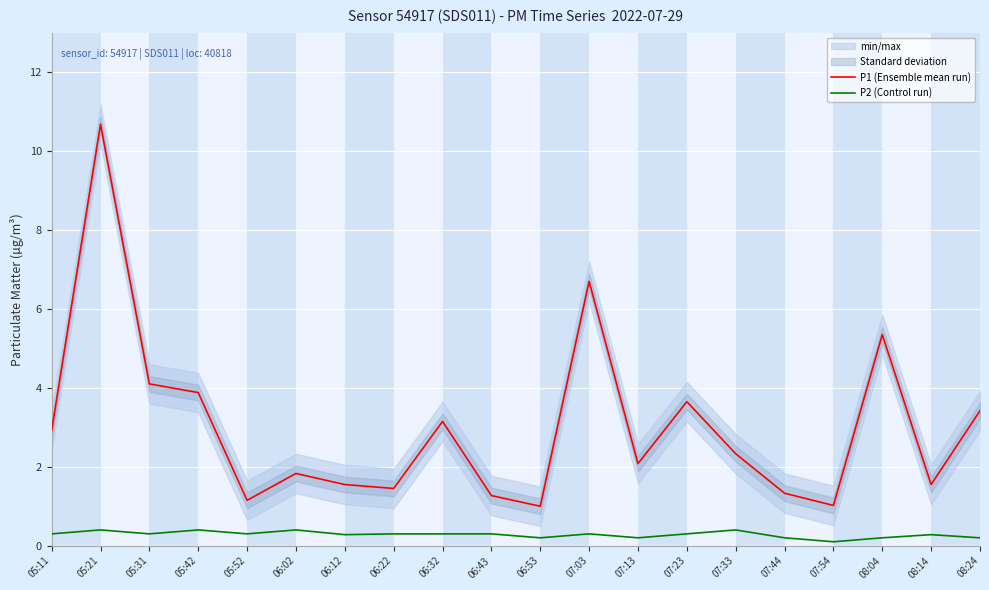

Which category has the highest value in the P2 (Control run) series?

05:21